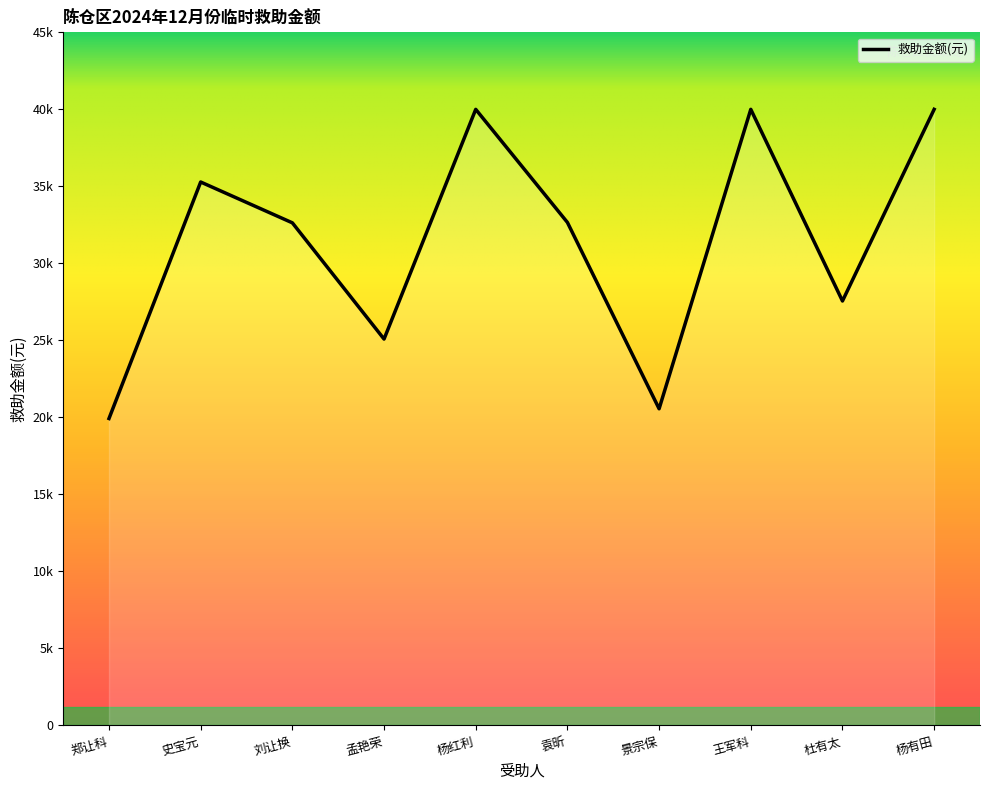

What is the change in value from 史宝元 to 孟艳荣?

-10198